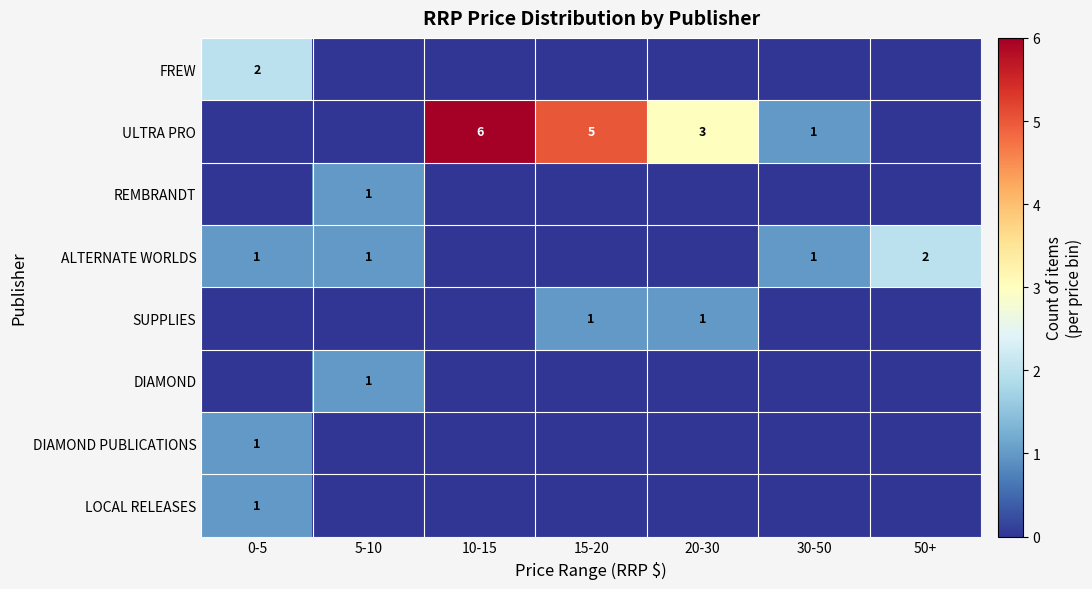

The value of FREW at 0-5 is 3. True or false?

False